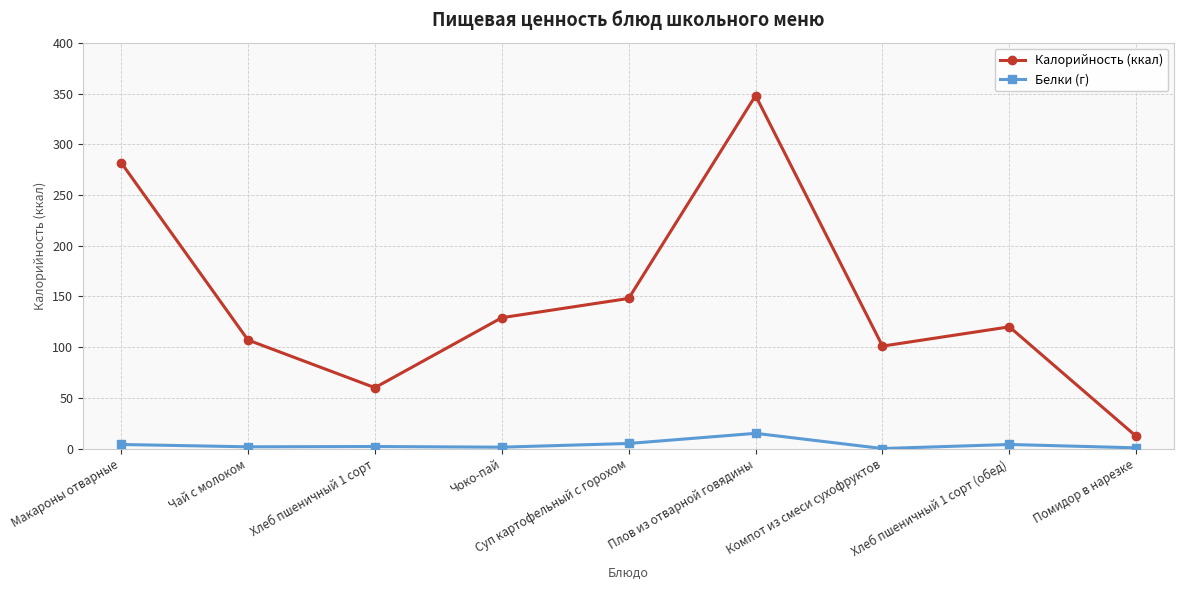

What is the difference between the Калорийность (ккал) values at Компот из смеси сухофруктов and Помидор в нарезке?

89.0